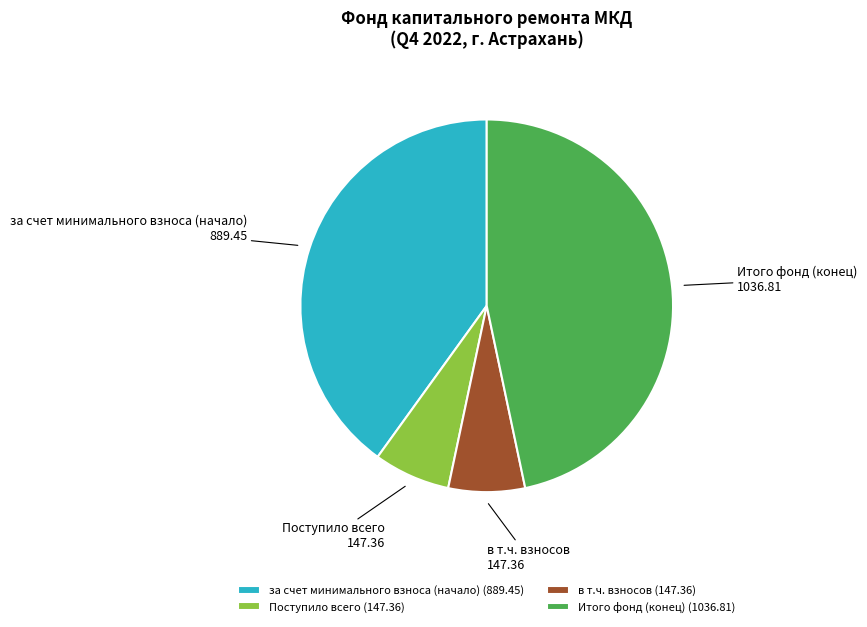

Which has a higher value, за счет минимального взноса (начало) or в т.ч. взносов?

за счет минимального взноса (начало)